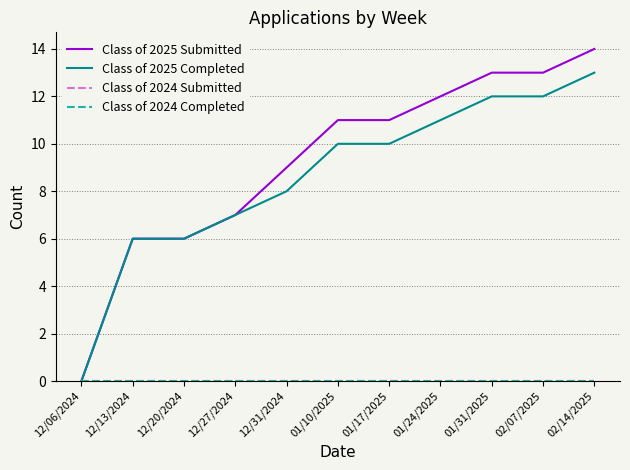

Does the chart have visible grid lines?

Yes